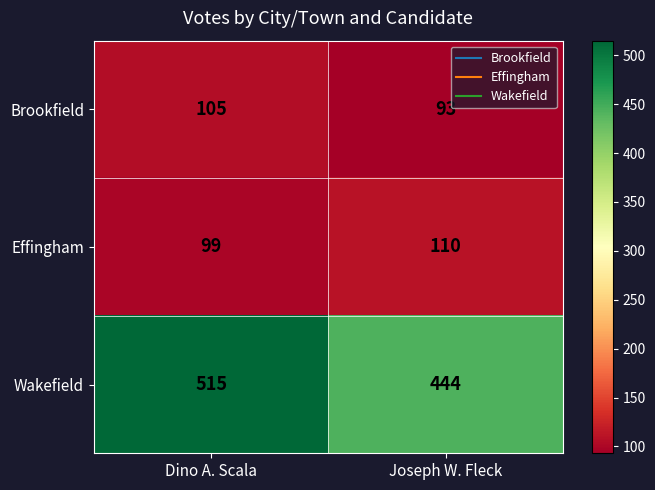

Reading left to right, list all the values displayed in this chart.

Brookfield: 105	93
Effingham: 99	110
Wakefield: 515	444